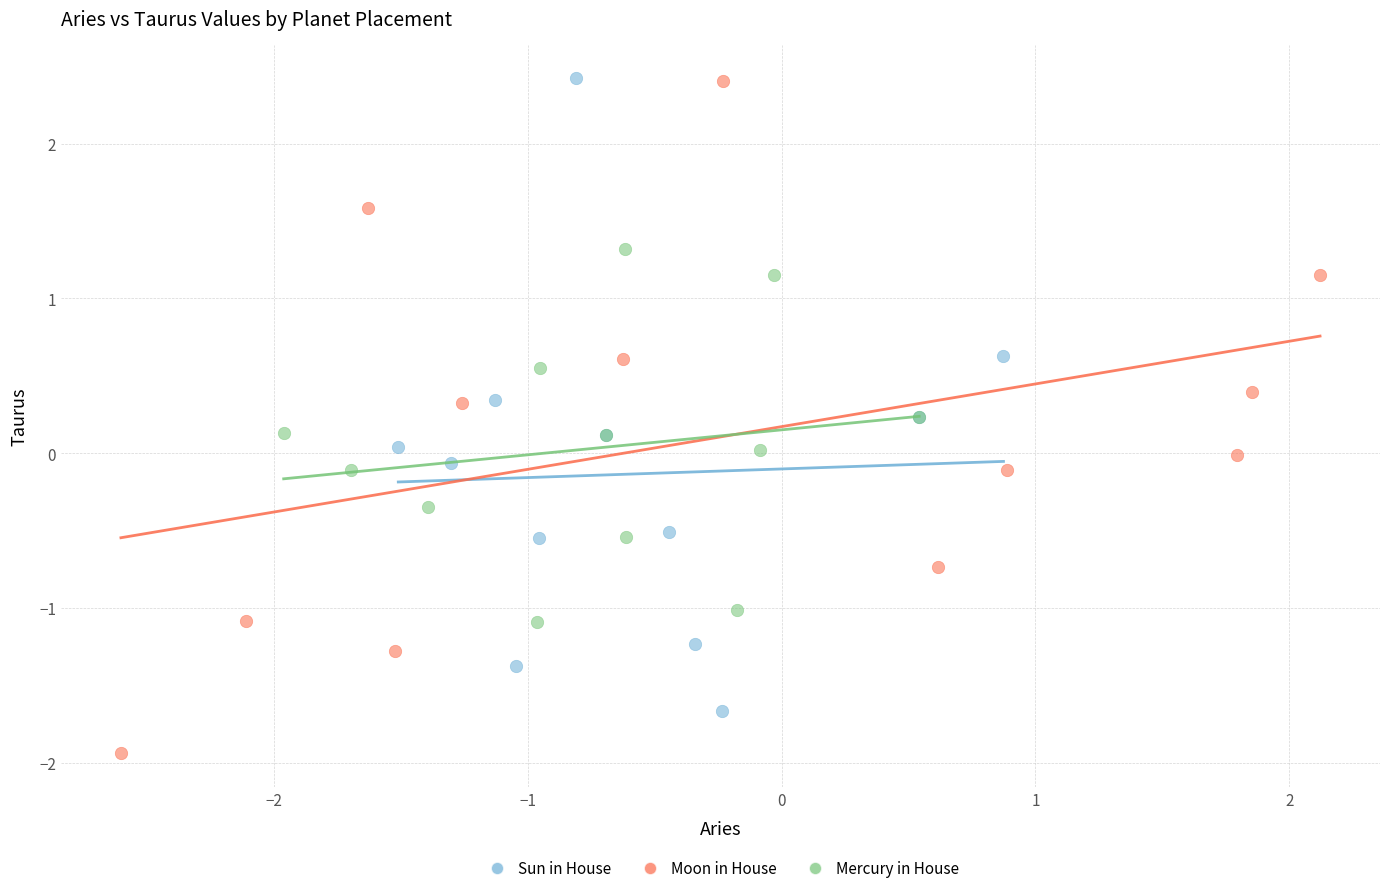

Which series reaches the minimum Y coordinate?

Moon in House